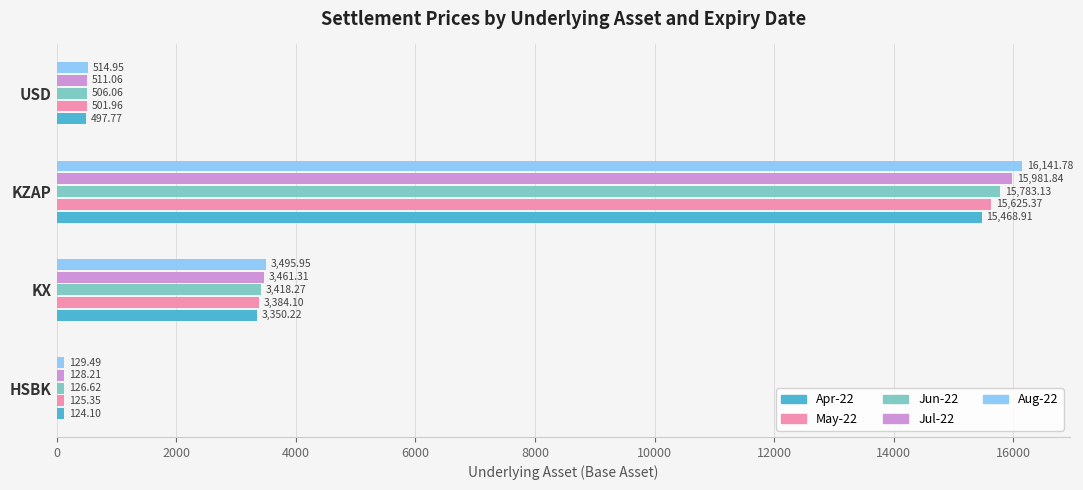

Which series has the largest total across all categories?

Aug-22